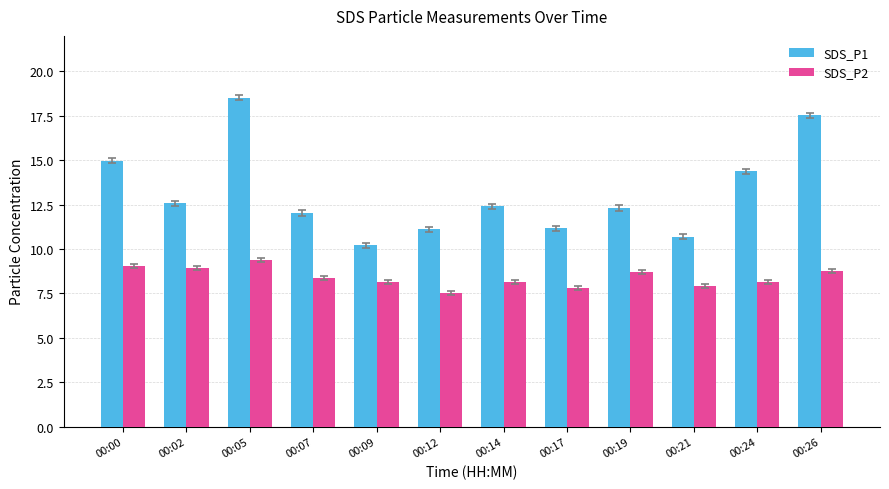

What is the maximum value shown in the chart?

18.5